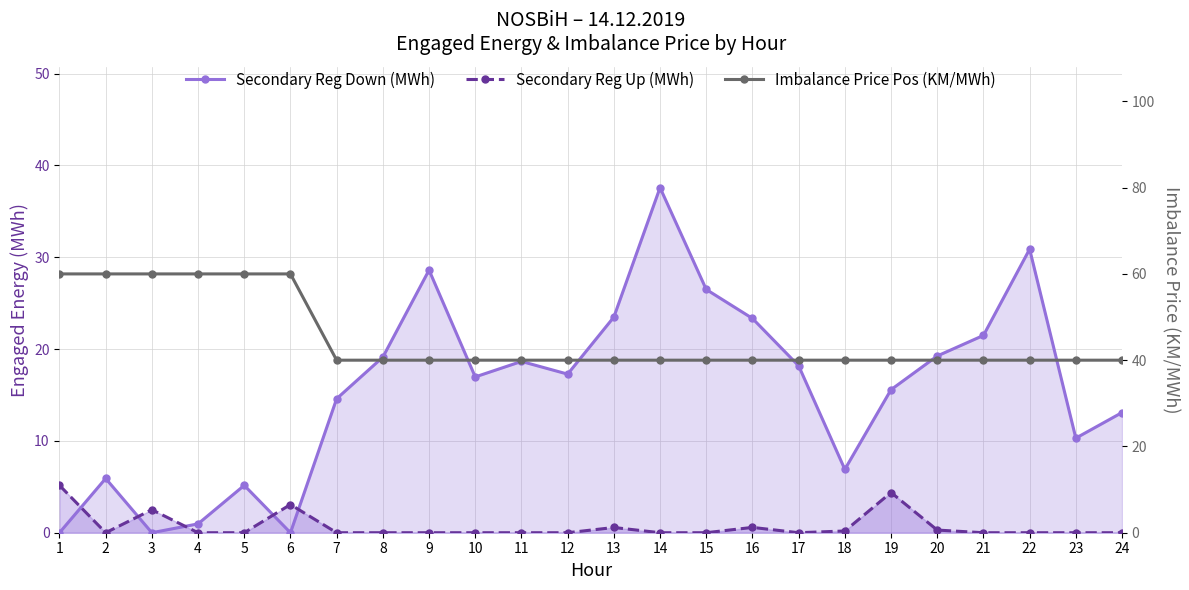

What is the total value across all series at 5?

65.2